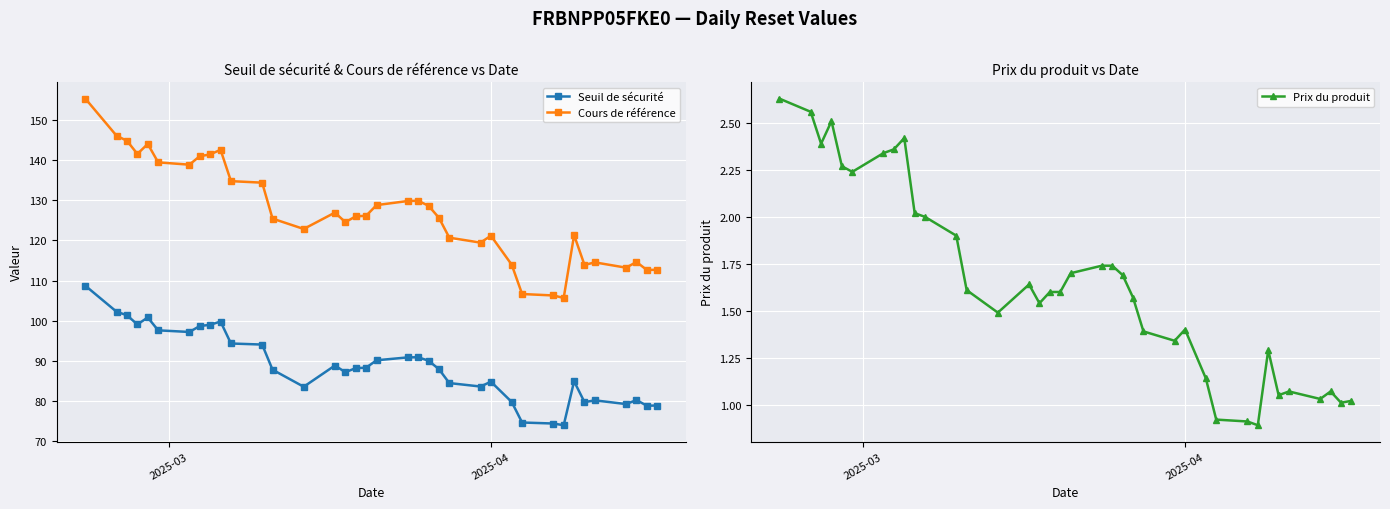

How many values in the Cours de référence series exceed 126?

18